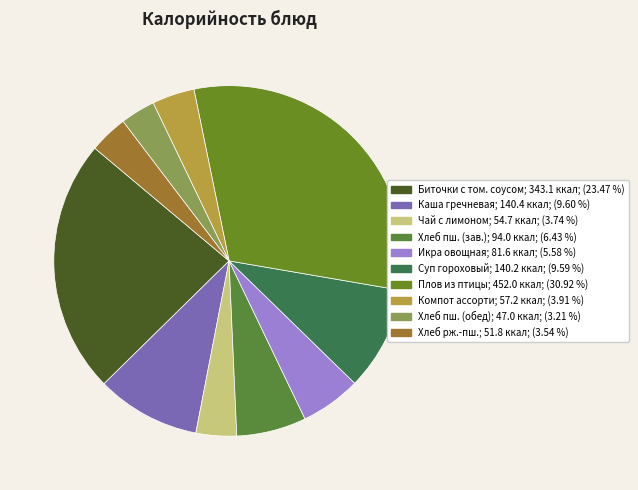

Count the number of slices in the pie.

10